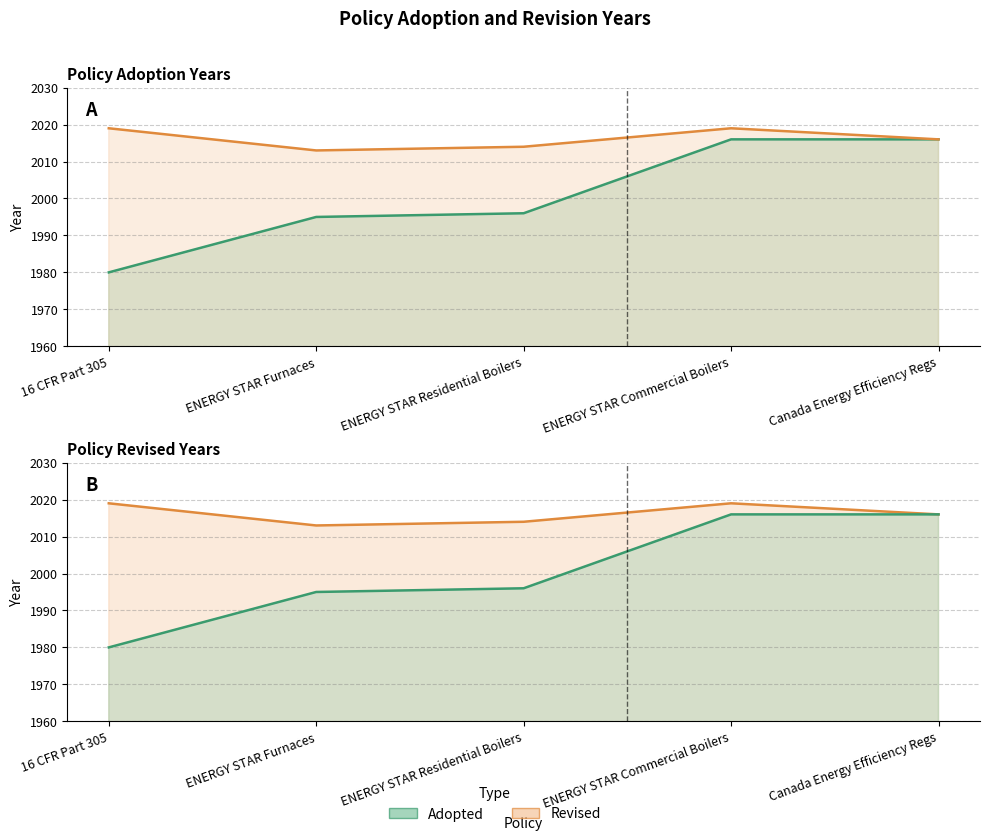

What is the maximum value shown in the chart?

2019